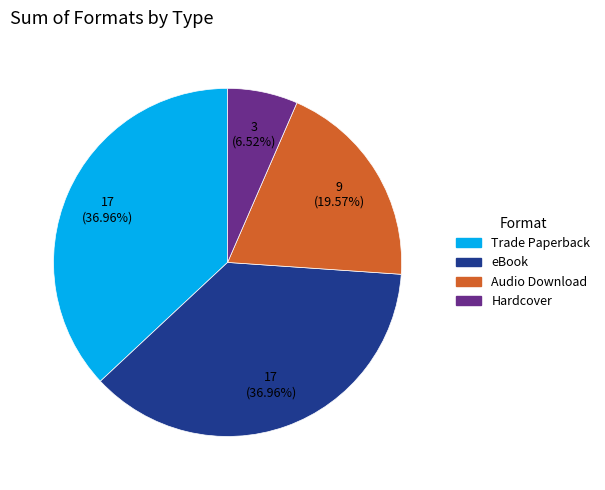

Does Hardcover represent more than half of the total?

No